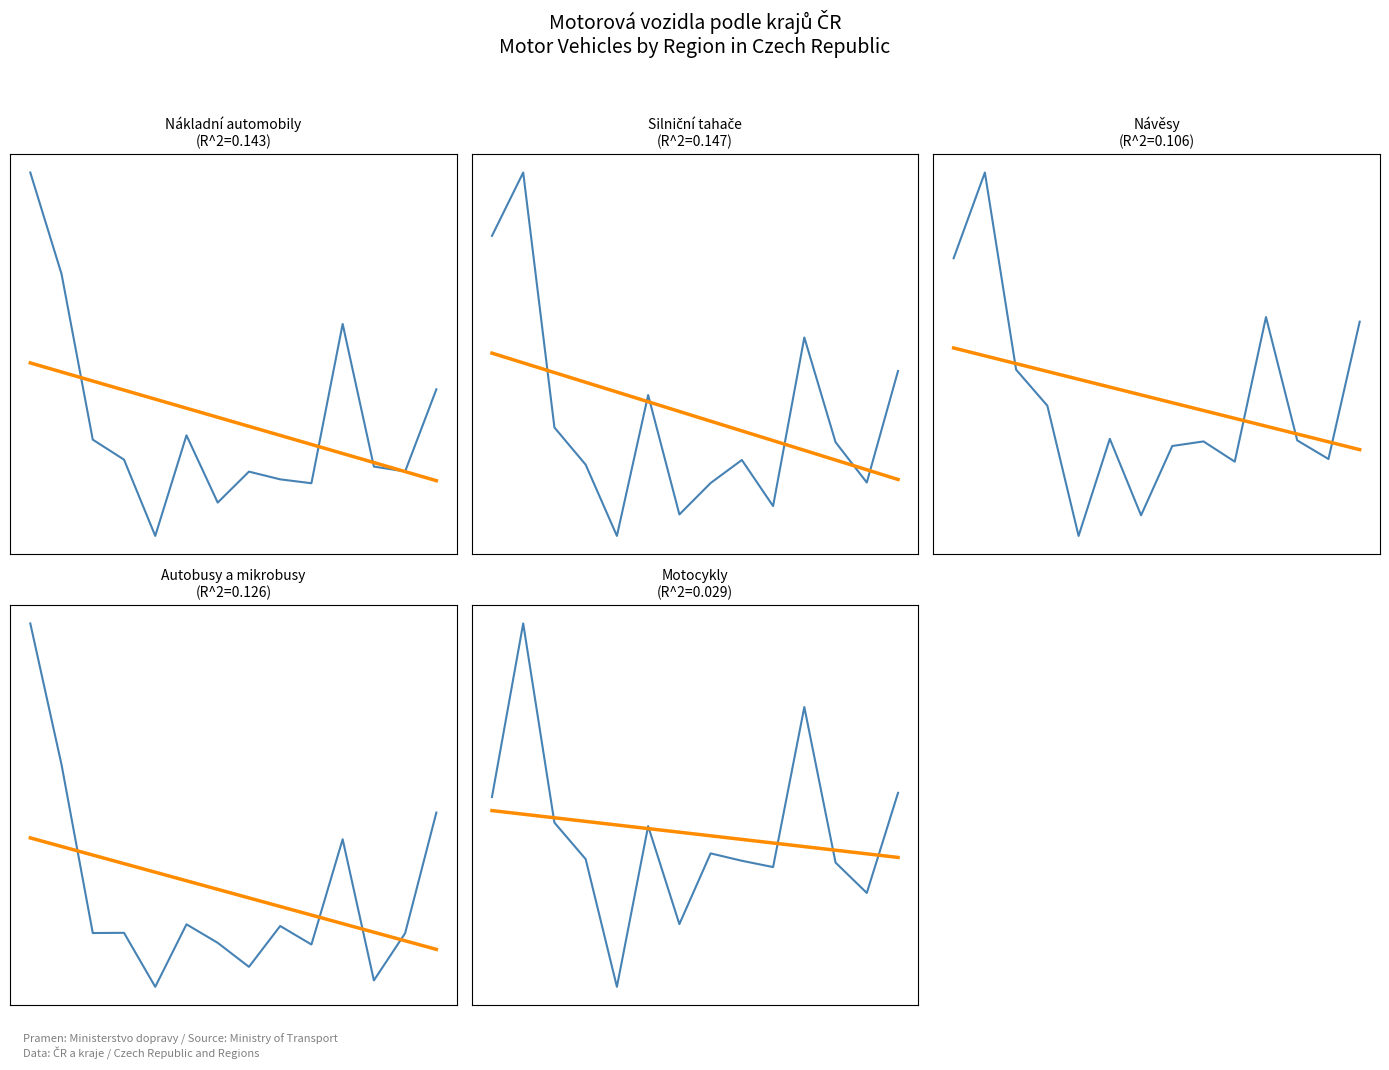

At 9, list the series in order from smallest to largest.

Silniční tahače, Autobusy a mikrobusy, Návěsy, Nákladní automobily, Motocykly, Trend